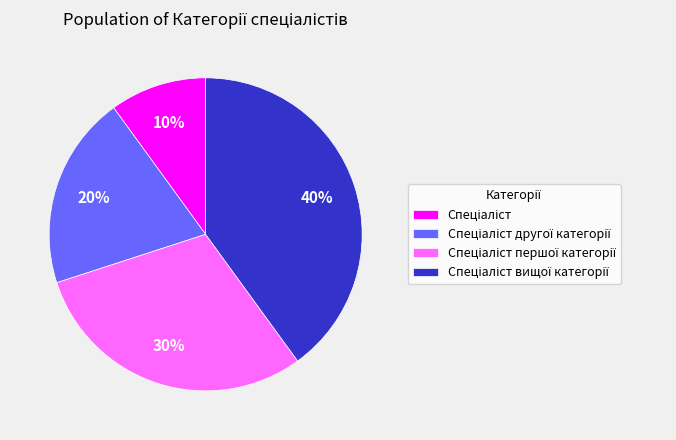

Is there a majority slice in this chart?

No